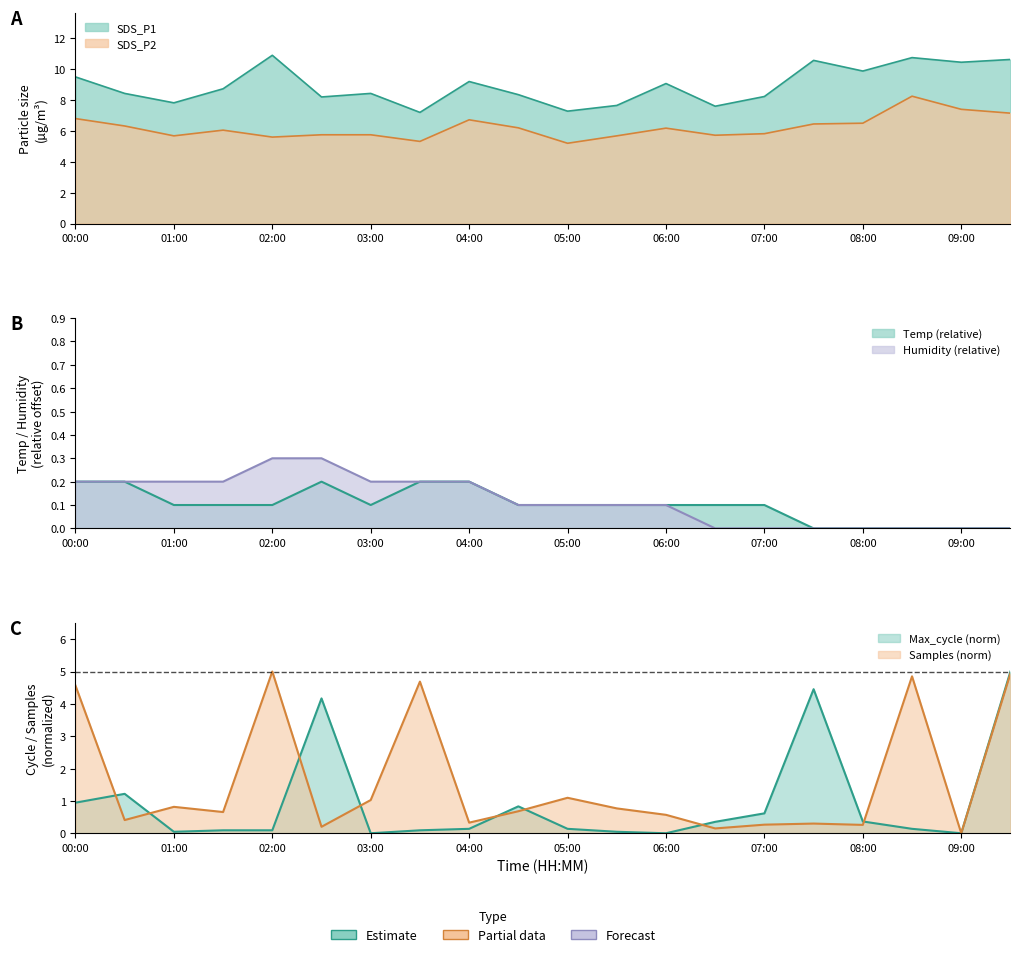

Is it true that SDS_P1 equals 13.3 at 03:00?

False